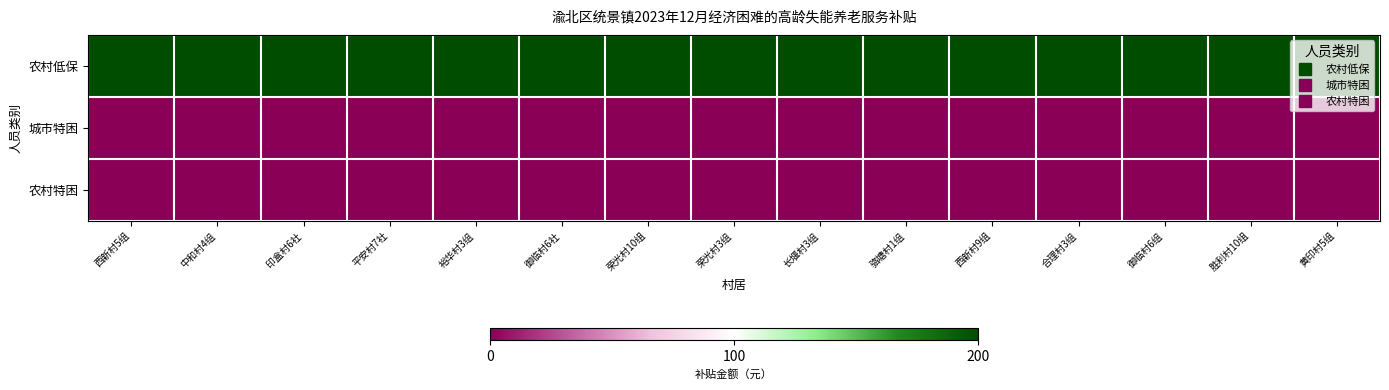

How many categories are shown in the chart?

15